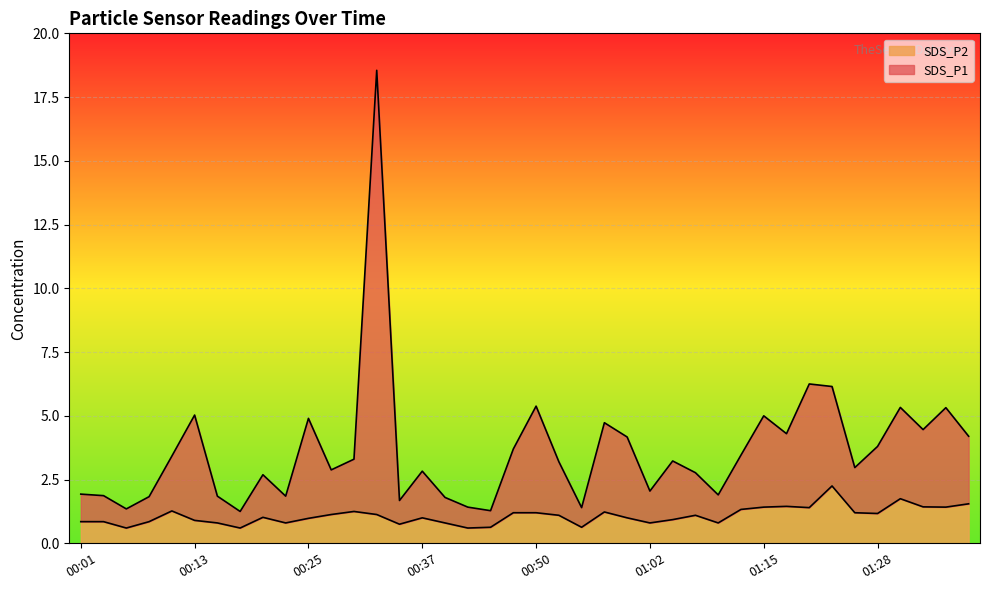

Rank the series by their maximum value, from highest to lowest.

SDS_P1, SDS_P2